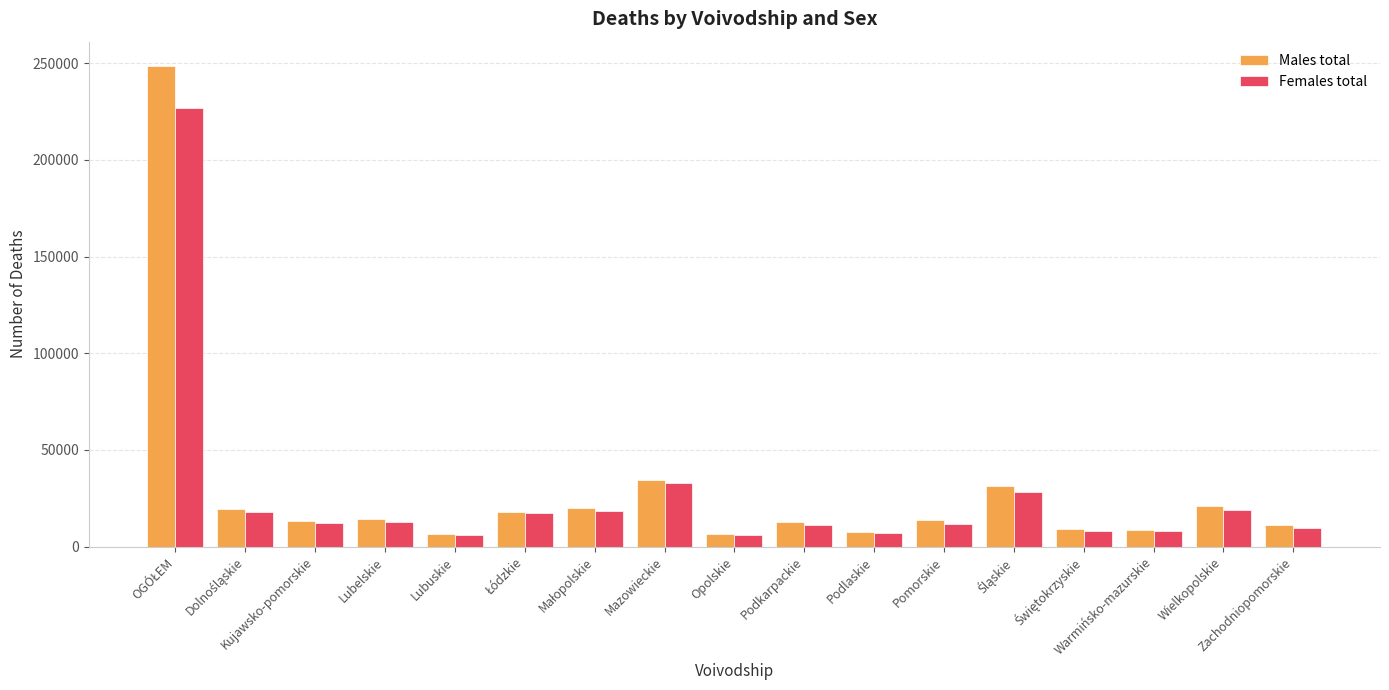

How many groups of bars are there?

17